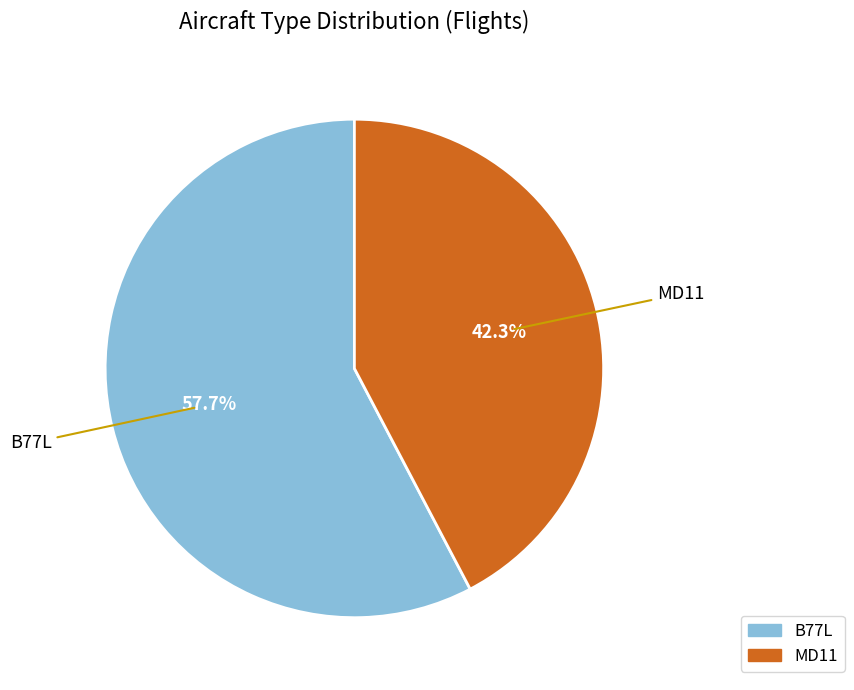

What percentage is the B77L slice, to the nearest percent?

58%